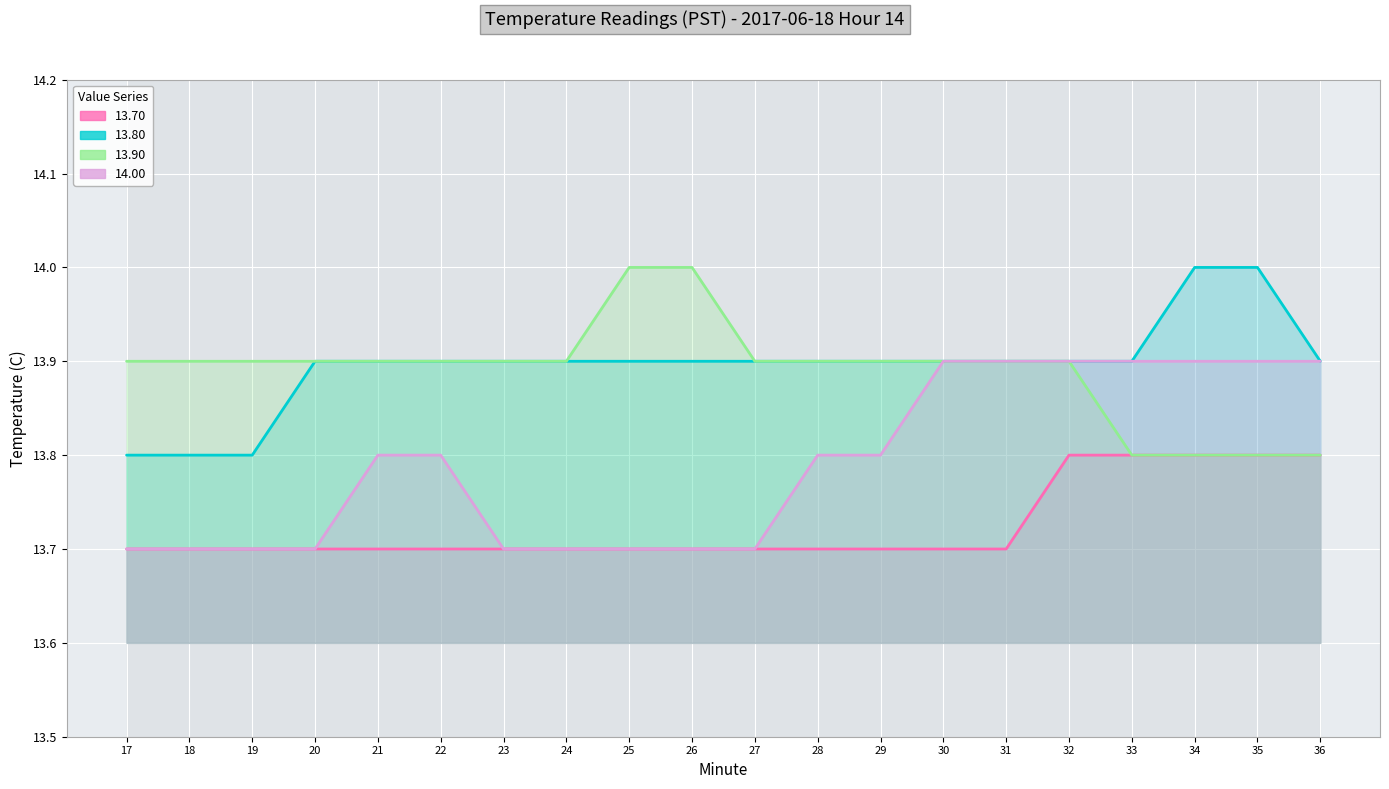

True or false: 13.80 has a value of 13.9 at 36.

True